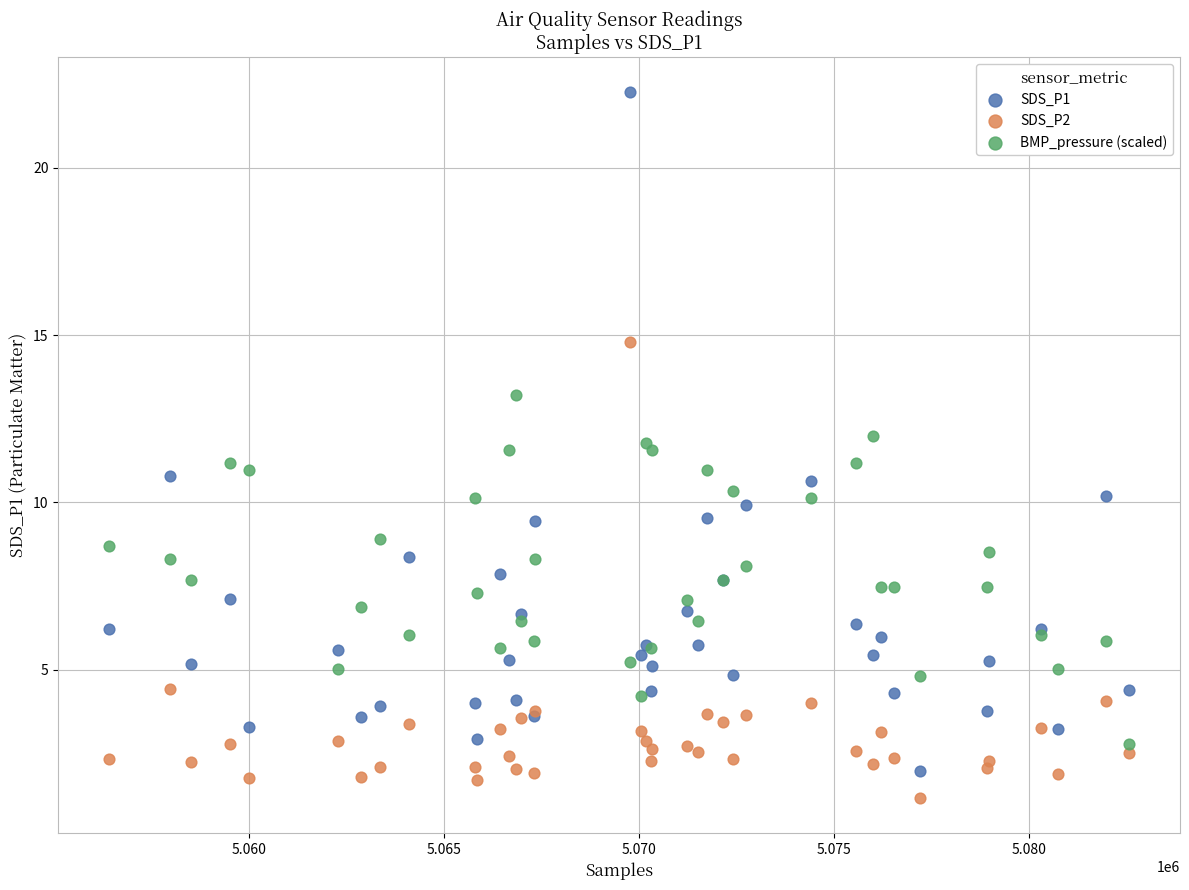

Which series contains the lowest Y value?

SDS_P2